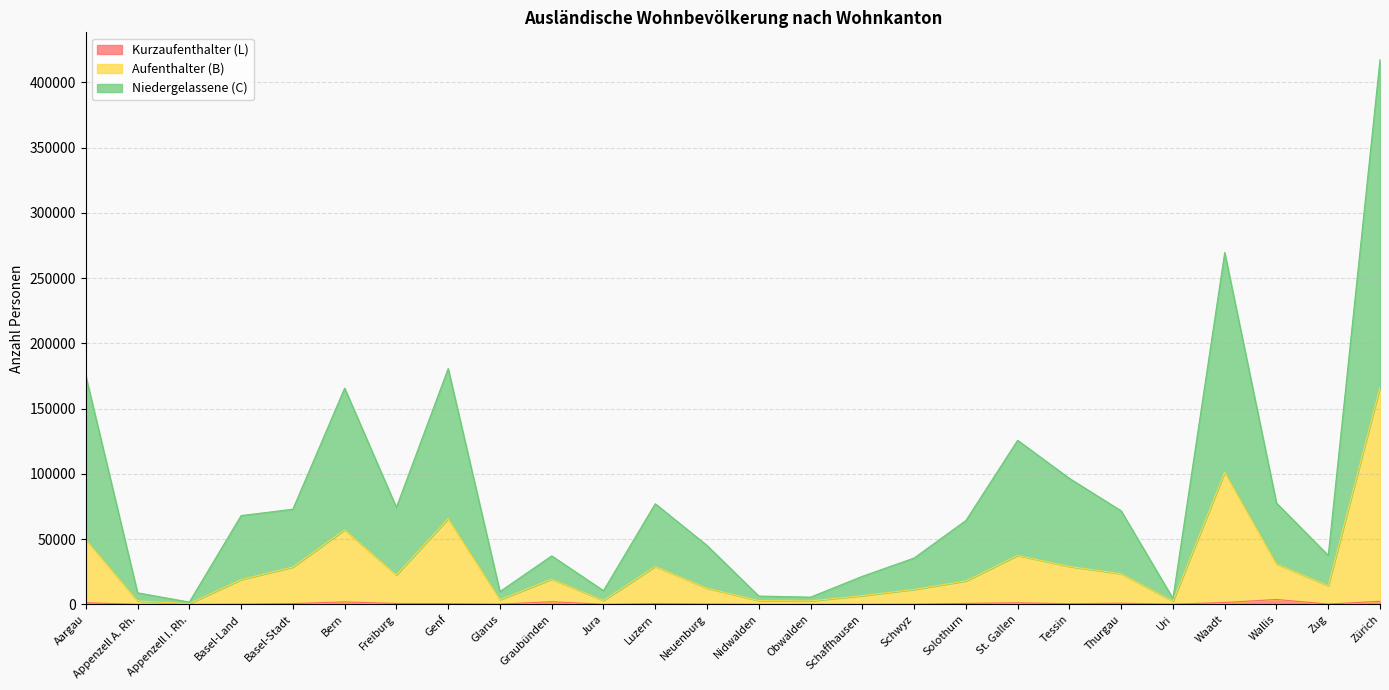

At how many categories does at least one series exceed 364100?

1